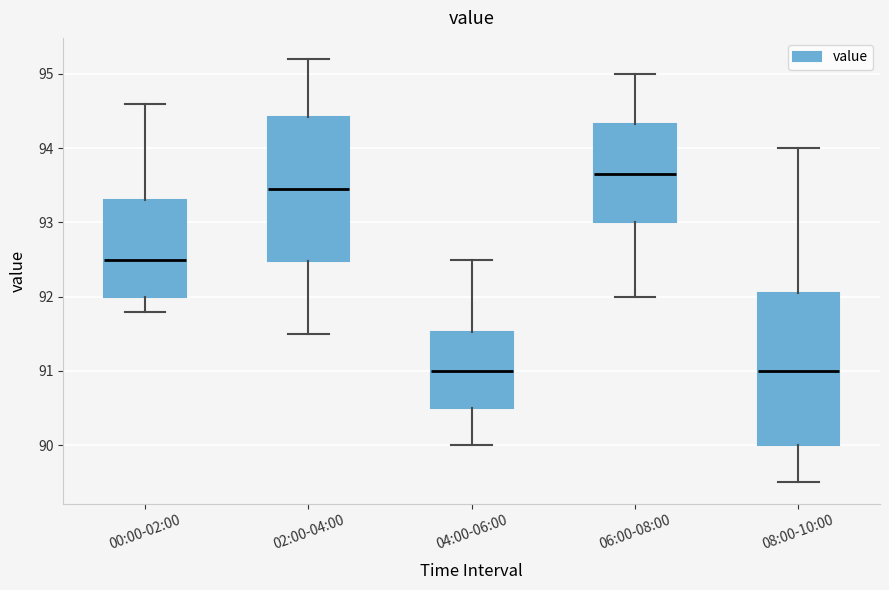

Reading left to right, transcribe this box plot: for each box, give where its median line is, the range the box spans, and where its two whiskers end, as read against the y-axis. The values are not printed on the chart, so give them approximately, as read against the axis.

00:00-02:00: median 92.5, box 92.0 to 93.3, whiskers 91.8 to 94.6
02:00-04:00: median 93.5, box 92.5 to 94.4, whiskers 91.5 to 95.2
04:00-06:00: median 91.0, box 90.5 to 91.5, whiskers 90.0 to 92.5
06:00-08:00: median 93.7, box 93.0 to 94.3, whiskers 92.0 to 95.0
08:00-10:00: median 91.0, box 90.0 to 92.1, whiskers 89.5 to 94.0